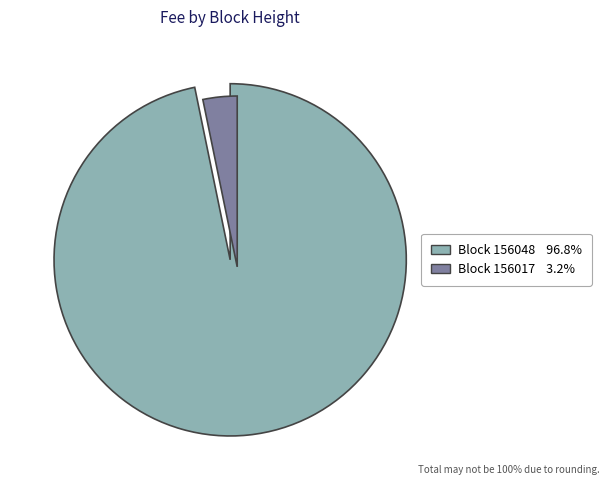

Between 156048 and 156017, which is larger?

156048